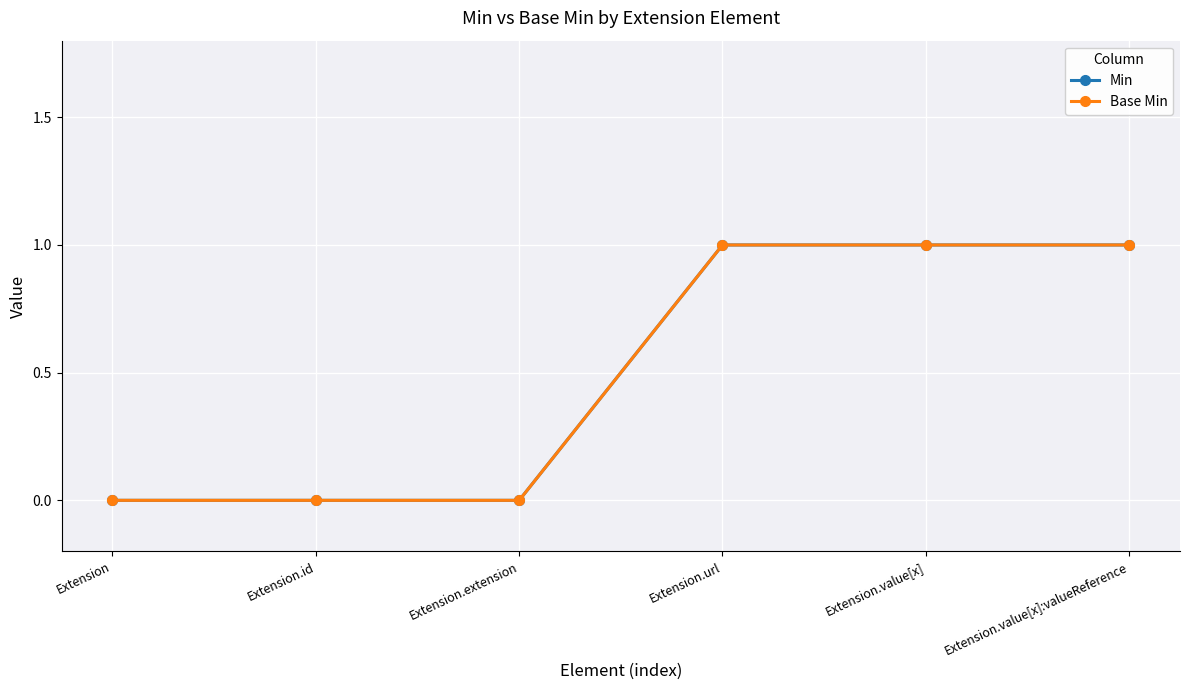

What is the value of the Min point at the 4th from the left?

1